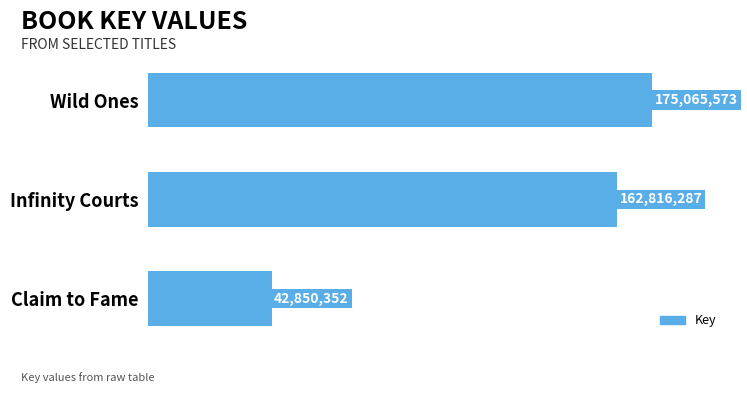

What is the sum of all values?

380732212